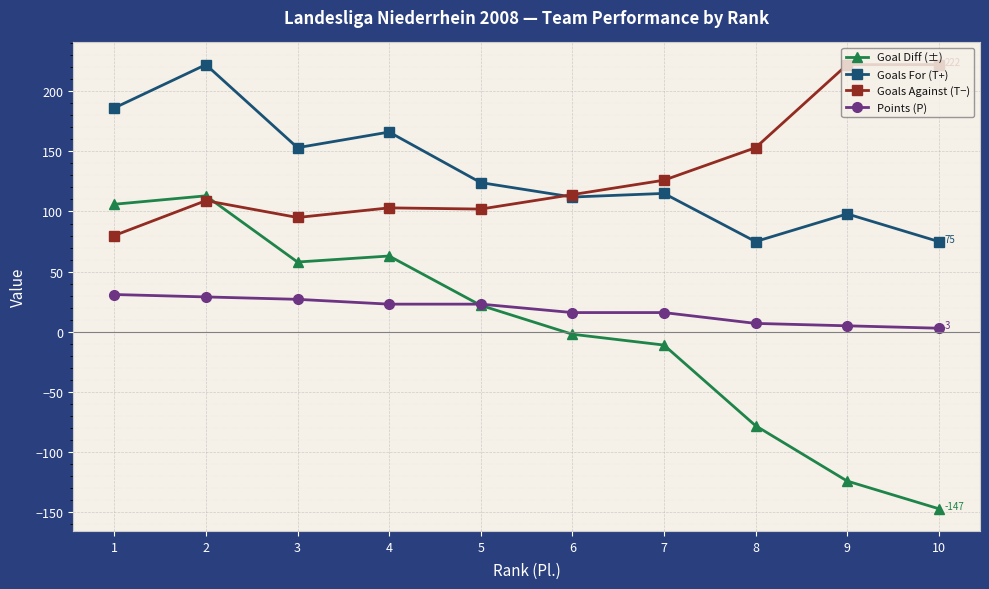

At which label does Goals For (T+) first exceed 124?

1